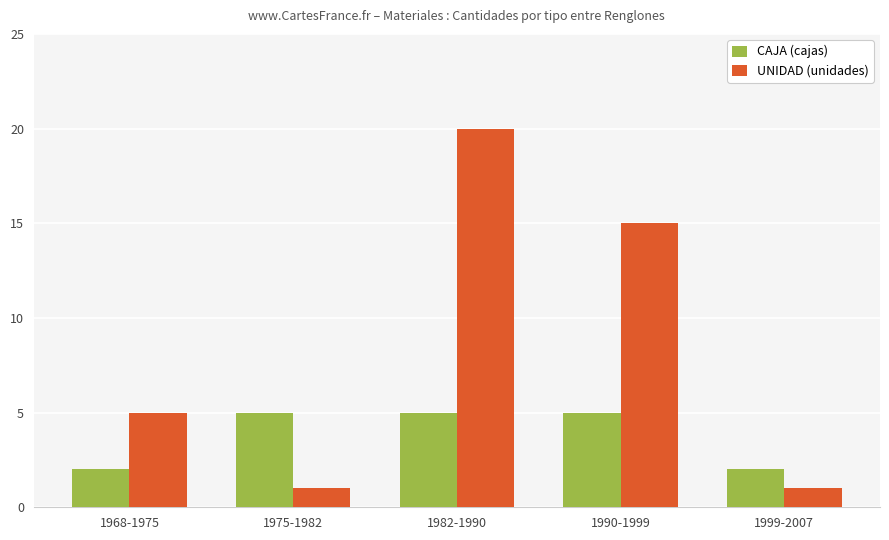

Count the CAJA (cajas) values in the range 2 to 5.

5